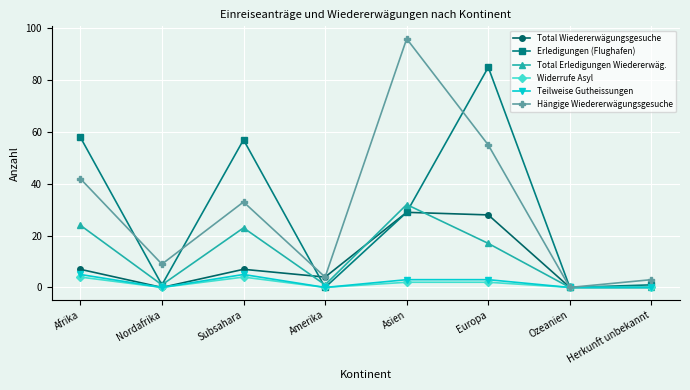

Reading left to right, what are all the values shown in this chart?

Total Wiedererwägungsgesuche: Afrika=7	Nordafrika=0	Subsahara=7	Amerika=4	Asien=29	Europa=28	Ozeanien=0	Herkunft unbekannt=0
Erledigungen (Flughafen): Afrika=58	Nordafrika=1	Subsahara=57	Amerika=0	Asien=29	Europa=85	Ozeanien=0	Herkunft unbekannt=1
Total Erledigungen Wiedererwäg.: Afrika=24	Nordafrika=1	Subsahara=23	Amerika=1	Asien=32	Europa=17	Ozeanien=0	Herkunft unbekannt=0
Widerrufe Asyl: Afrika=4	Nordafrika=0	Subsahara=4	Amerika=0	Asien=2	Europa=2	Ozeanien=0	Herkunft unbekannt=0
Teilweise Gutheissungen: Afrika=5	Nordafrika=0	Subsahara=5	Amerika=0	Asien=3	Europa=3	Ozeanien=0	Herkunft unbekannt=0
Hängige Wiedererwägungsgesuche: Afrika=42	Nordafrika=9	Subsahara=33	Amerika=4	Asien=96	Europa=55	Ozeanien=0	Herkunft unbekannt=3